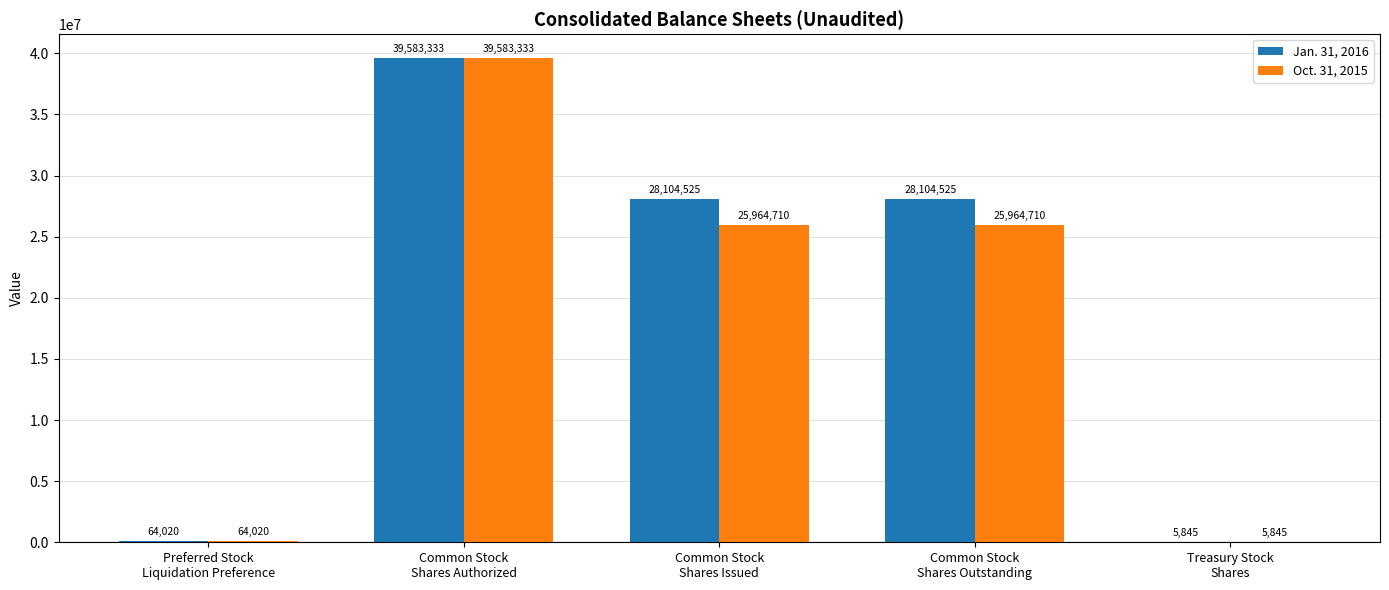

What are all the series names shown in the legend?

Jan. 31, 2016, Oct. 31, 2015